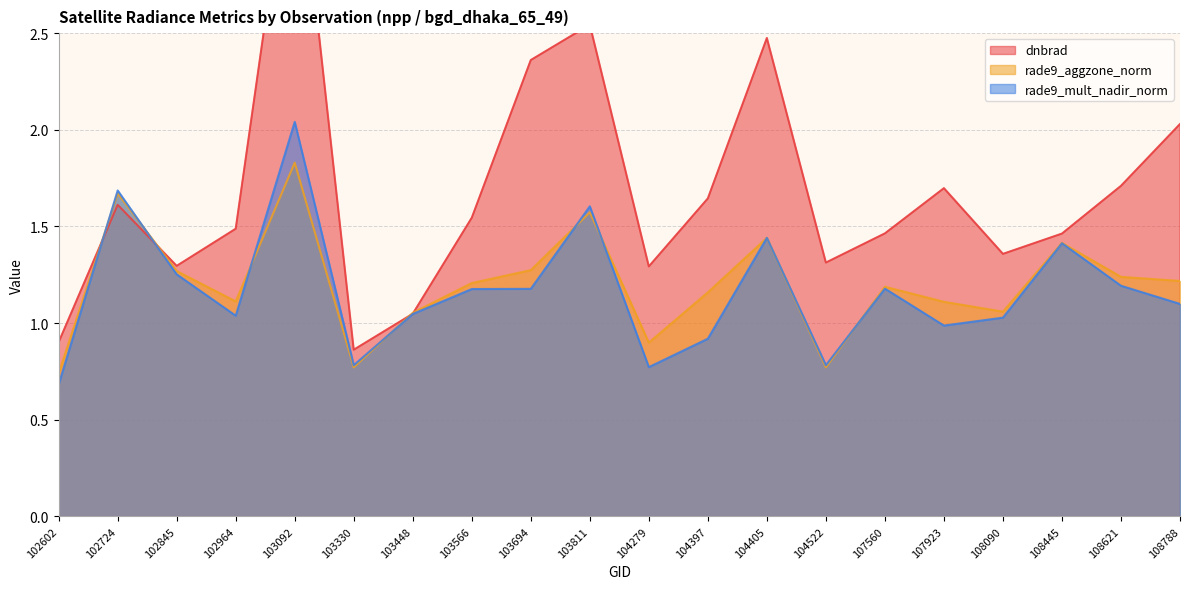

At 108445, list the series in order from smallest to largest.

rade9_mult_nadir_norm, rade9_aggzone_norm, dnbrad